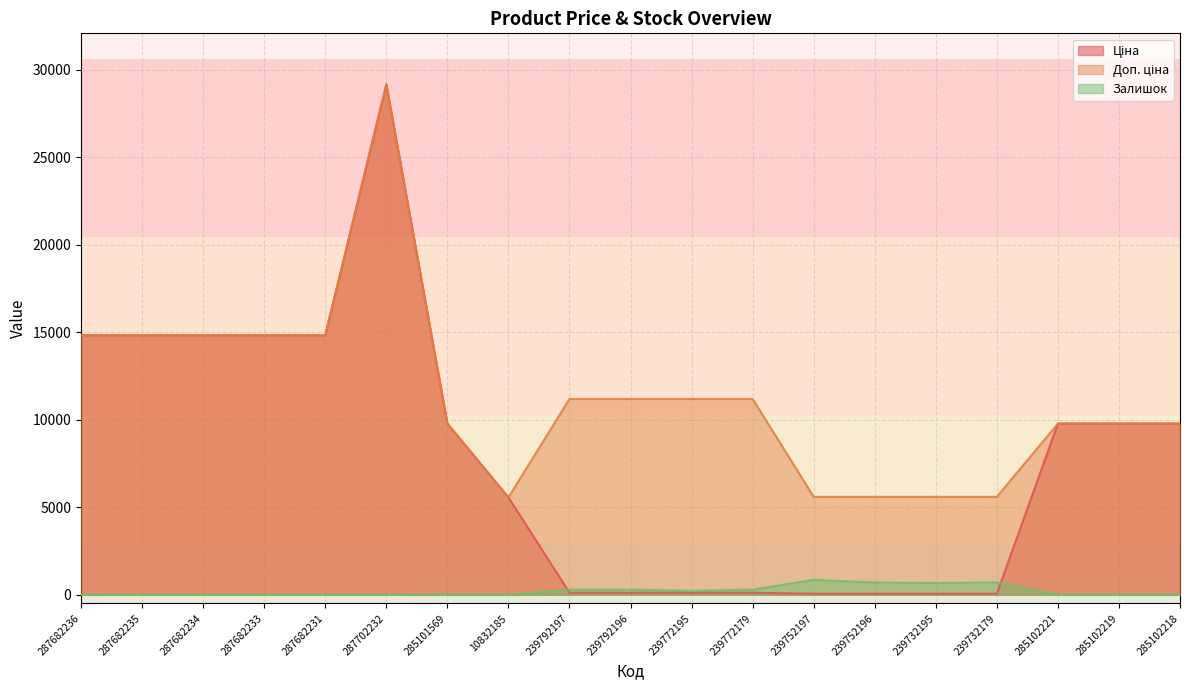

What is the difference between the second highest and second lowest values in the Залишок series?

702.0